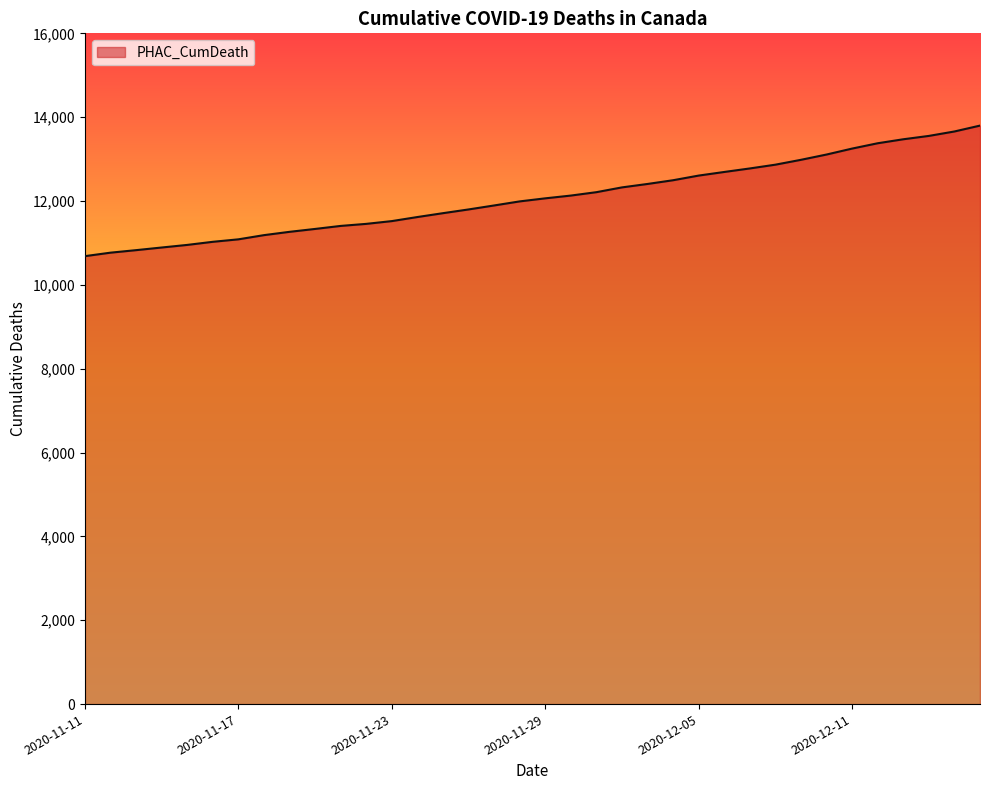

What is the smallest value displayed?

10685